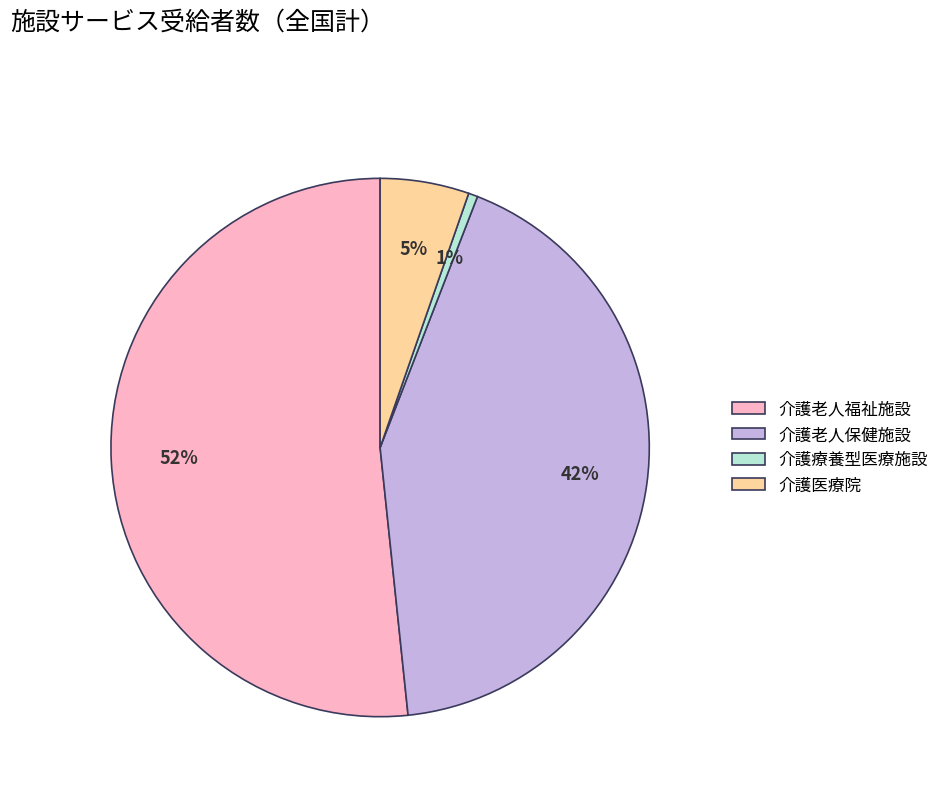

Is it true that 介護療養型医療施設 is 1% of the pie?

True